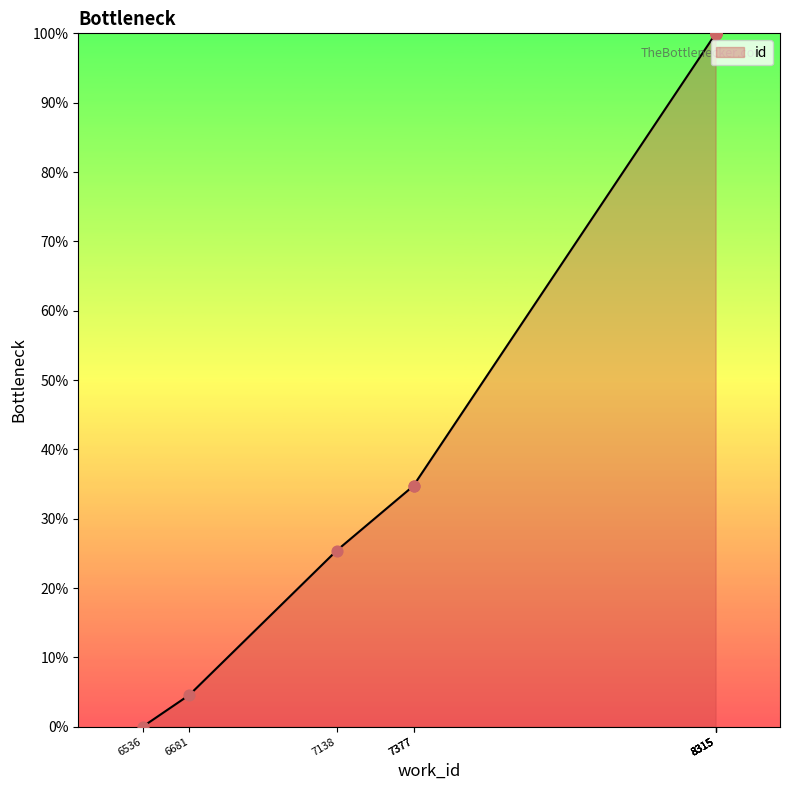

What is the change in value from 6681 to 8315?

+95.4